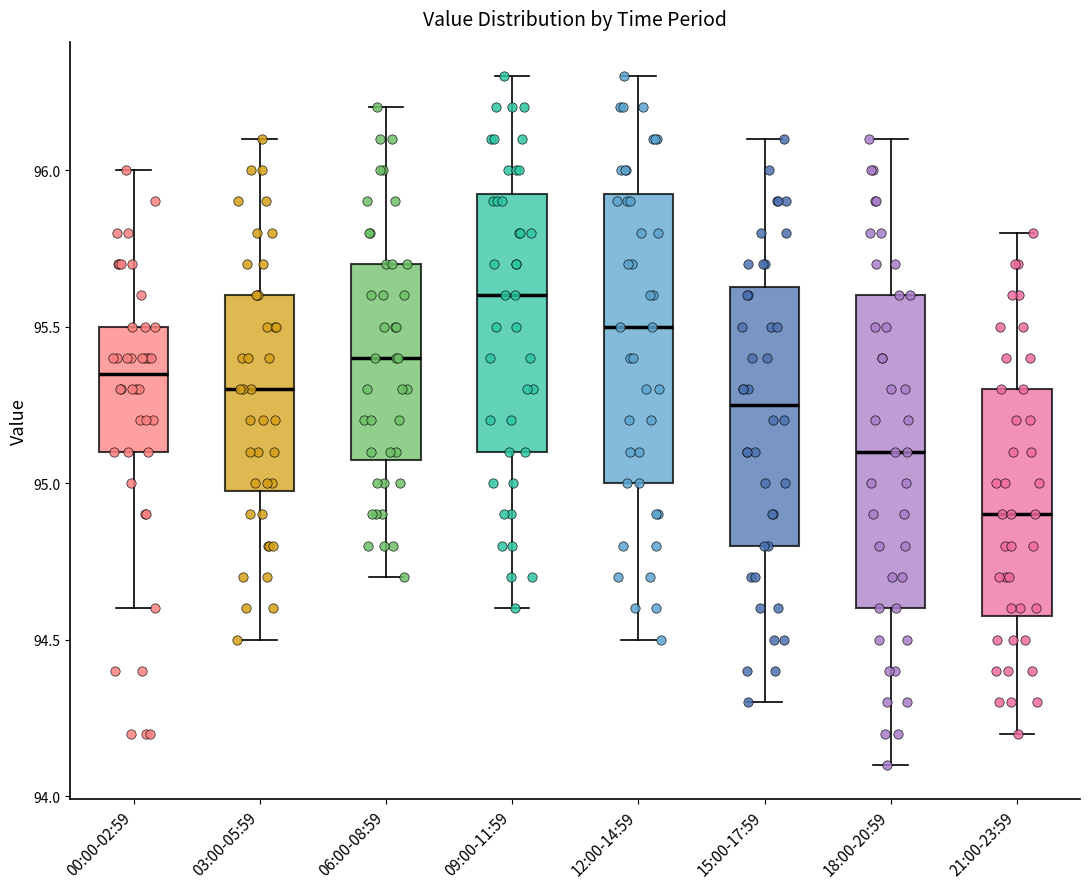

Reading left to right, transcribe this box plot: for each box, give where its median line is, the range the box spans, and where its two whiskers end, as read against the y-axis. The values are not printed on the chart, so give them approximately, as read against the axis.

00:00-02:59: median 95.35, box 95.10 to 95.50, whiskers 94.60 to 96.00
03:00-05:59: median 95.30, box 95.00 to 95.60, whiskers 94.50 to 96.10
06:00-08:59: median 95.40, box 95.10 to 95.70, whiskers 94.70 to 96.20
09:00-11:59: median 95.60, box 95.10 to 95.95, whiskers 94.60 to 96.30
12:00-14:59: median 95.50, box 95.00 to 95.95, whiskers 94.50 to 96.30
15:00-17:59: median 95.25, box 94.80 to 95.65, whiskers 94.30 to 96.10
18:00-20:59: median 95.10, box 94.60 to 95.60, whiskers 94.10 to 96.10
21:00-23:59: median 94.90, box 94.60 to 95.30, whiskers 94.20 to 95.80